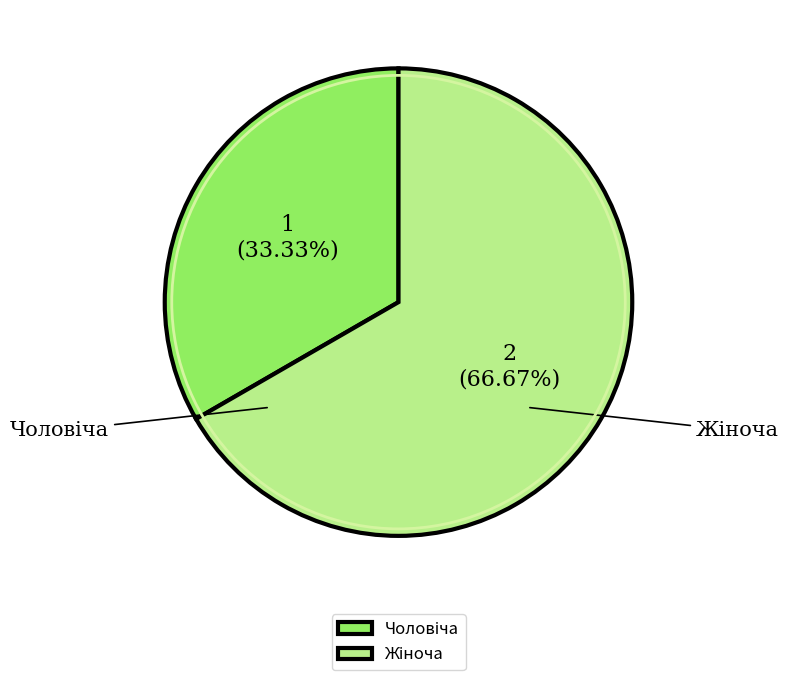

Is there a majority slice in this chart?

Yes